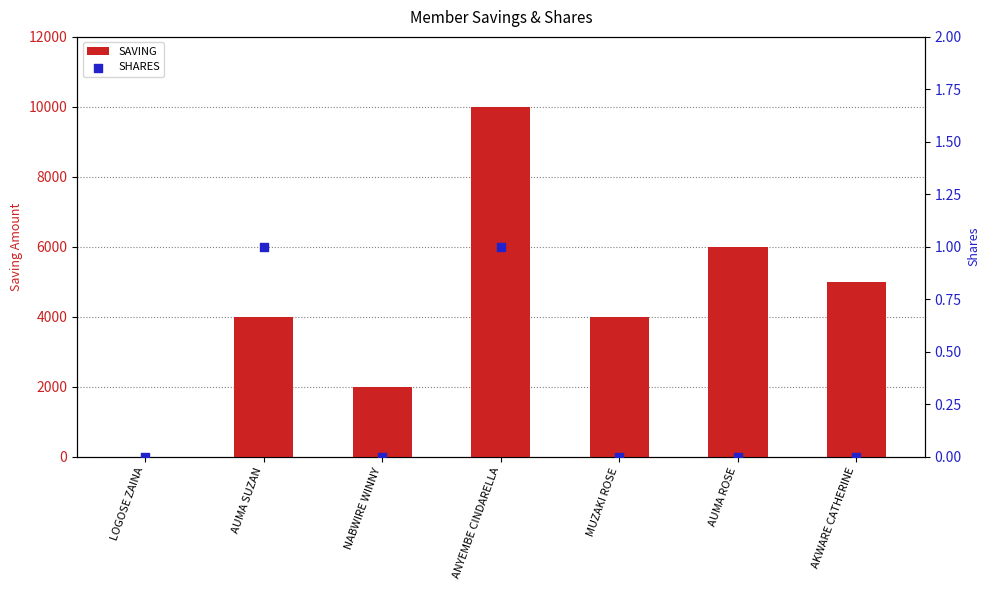

Which series reaches the maximum Y coordinate?

SAVING